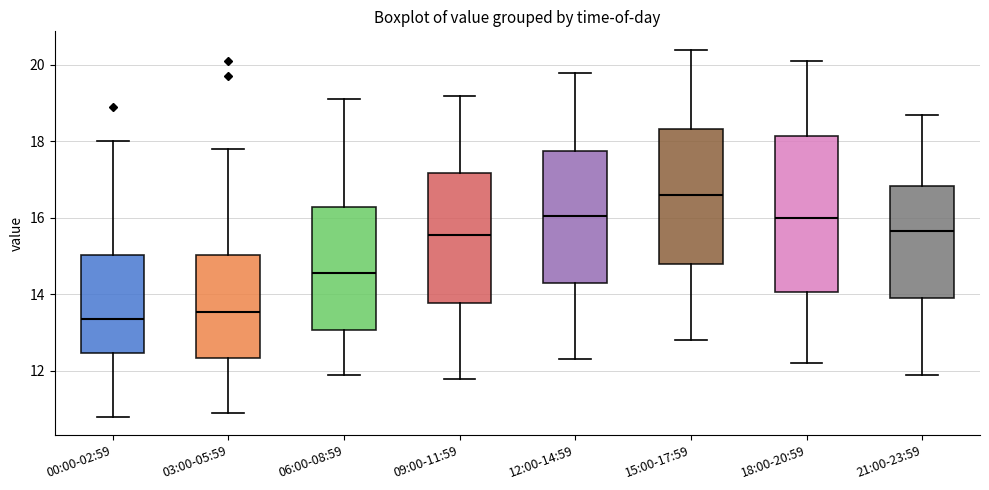

Reading left to right, read every box against the y-axis: the position of its median line, the range the box covers, and the ends of its whiskers. The values are not printed on the chart, so give them approximately, as read against the axis.

00:00-02:59: median 13.4, box 12.4 to 15.0, whiskers 10.8 to 18.0
03:00-05:59: median 13.6, box 12.4 to 15.0, whiskers 11.0 to 17.8
06:00-08:59: median 14.6, box 13.0 to 16.2, whiskers 12.0 to 19.2
09:00-11:59: median 15.6, box 13.8 to 17.2, whiskers 11.8 to 19.2
12:00-14:59: median 16.0, box 14.4 to 17.8, whiskers 12.4 to 19.8
15:00-17:59: median 16.6, box 14.8 to 18.4, whiskers 12.8 to 20.4
18:00-20:59: median 16.0, box 14.0 to 18.2, whiskers 12.2 to 20.2
21:00-23:59: median 15.6, box 14.0 to 16.8, whiskers 12.0 to 18.8